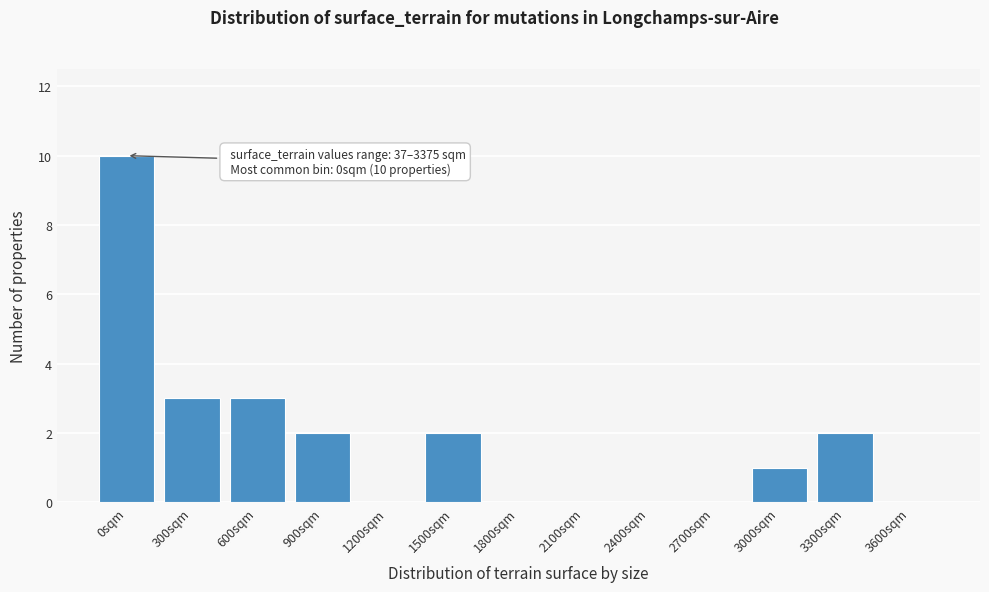

Reading left to right, what are all the values shown in this chart?

0sqm=10	300sqm=3	600sqm=3	900sqm=2	1200sqm=0	1500sqm=2	1800sqm=0	2100sqm=0	2400sqm=0	2700sqm=0	3000sqm=1	3300sqm=2	3600sqm=0